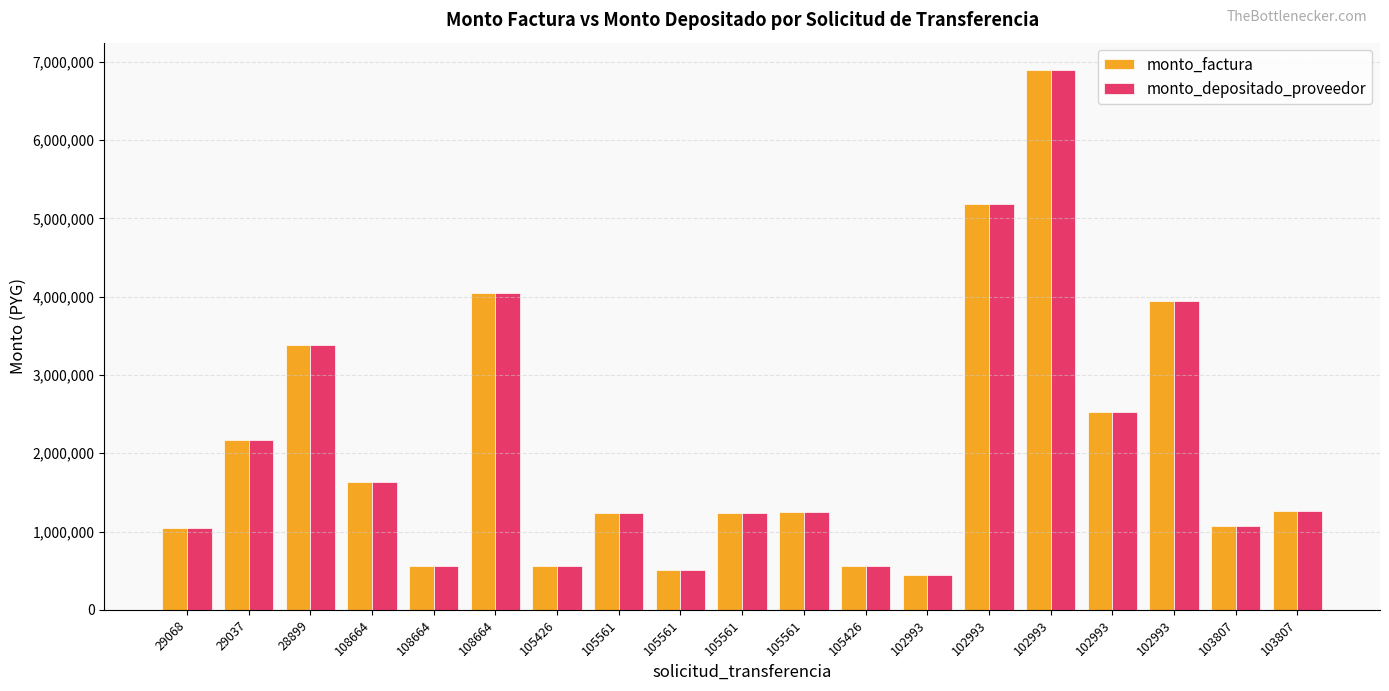

What is the sum of all monto_depositado_proveedor values?

39482144